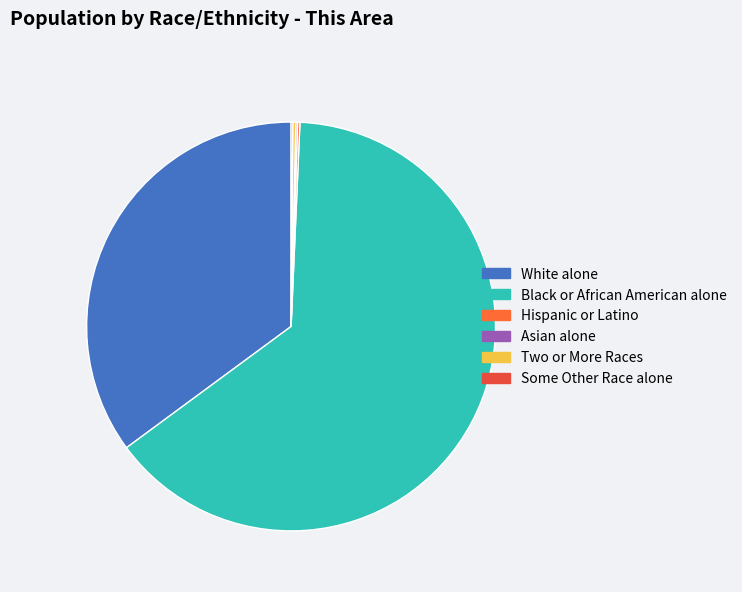

Which slice is the smallest?

Asian alone